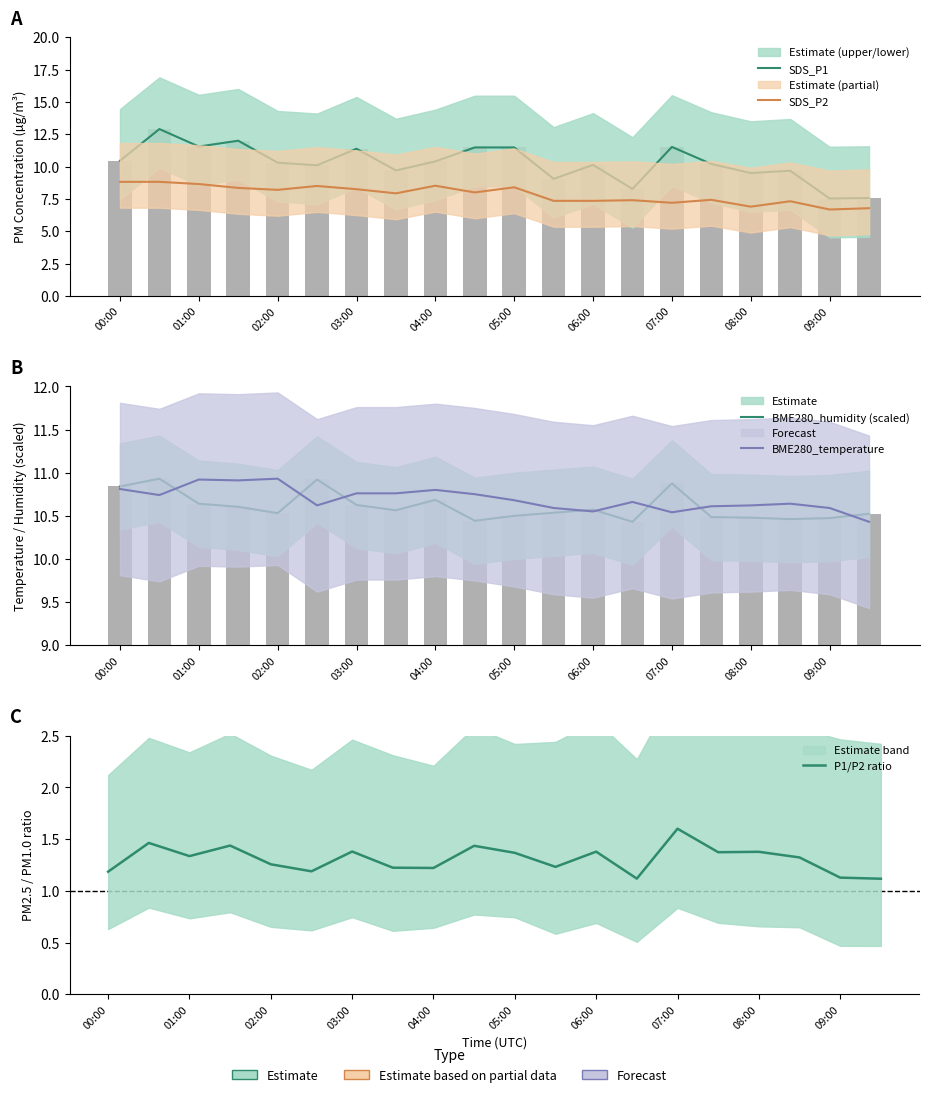

Is it true that SDS_P2 equals 7.4 at 15?

True